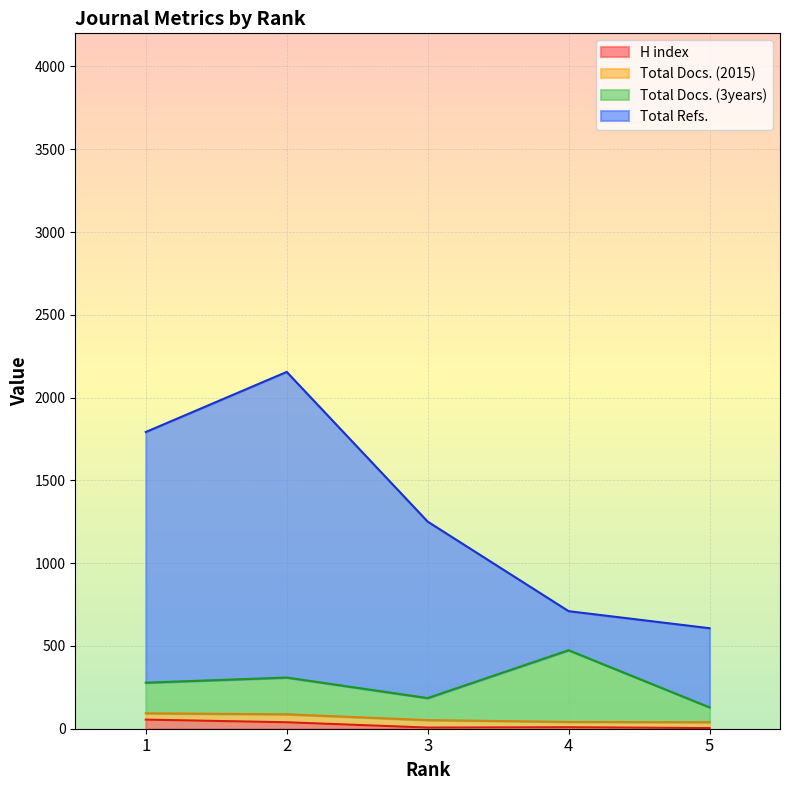

Which series has the widest spread of values?

Total Refs.